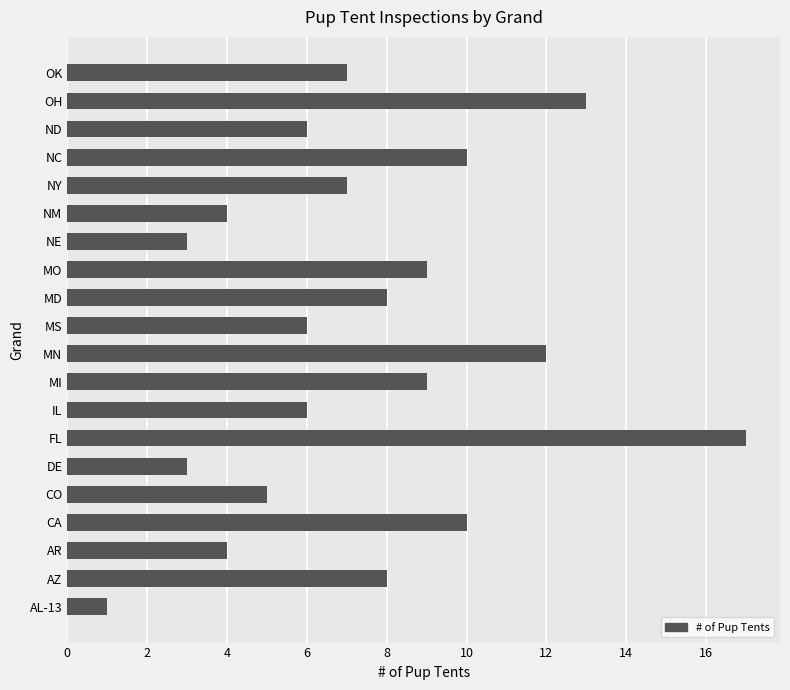

Reading bottom to top, what are all the values shown in this chart?

AL-13=1	AZ=8	AR=4	CA=10	CO=5	DE=3	FL=17	IL=6	MI=9	MN=12	MS=6	MD=8	MO=9	NE=3	NM=4	NY=7	NC=10	ND=6	OH=13	OK=7